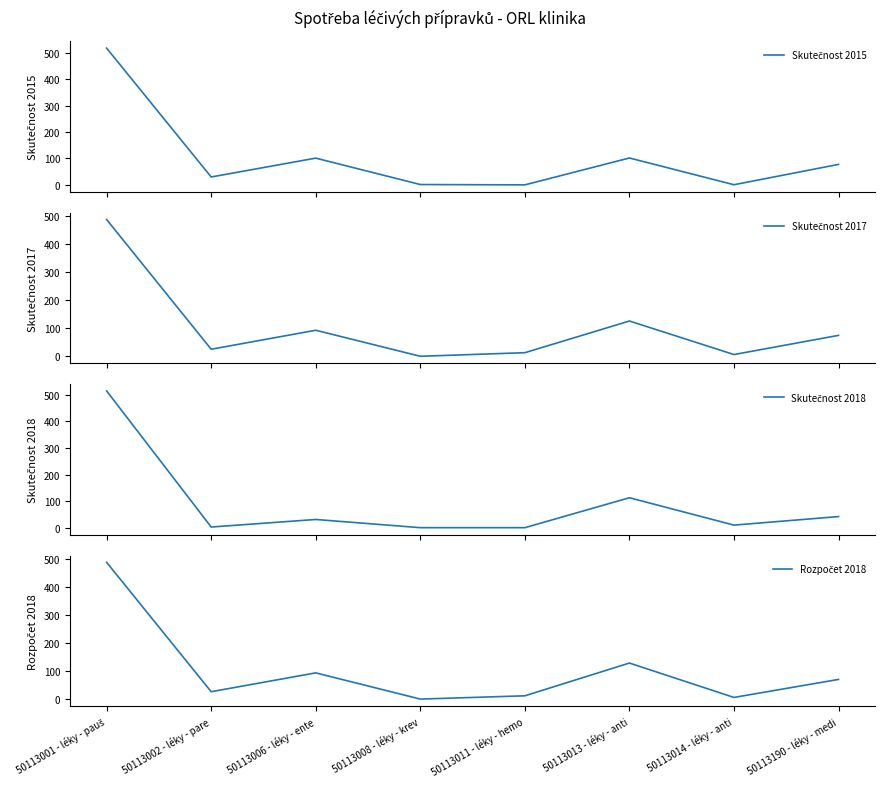

Reading left to right, list all the values displayed in this chart.

Skutečnost 2015: 518.0	29.9	101.4	1.3	0.0	101.9	0.5	77.6
Skutečnost 2017: 487.6	25.1	92.8	0.0	12.8	125.7	6.2	74.6
Skutečnost 2018: 514.6	2.4	30.9	0.0	0.0	112.7	9.7	41.8
Rozpočet 2018: 487.1	26.2	93.3	0.0	11.7	128.3	5.8	70.0